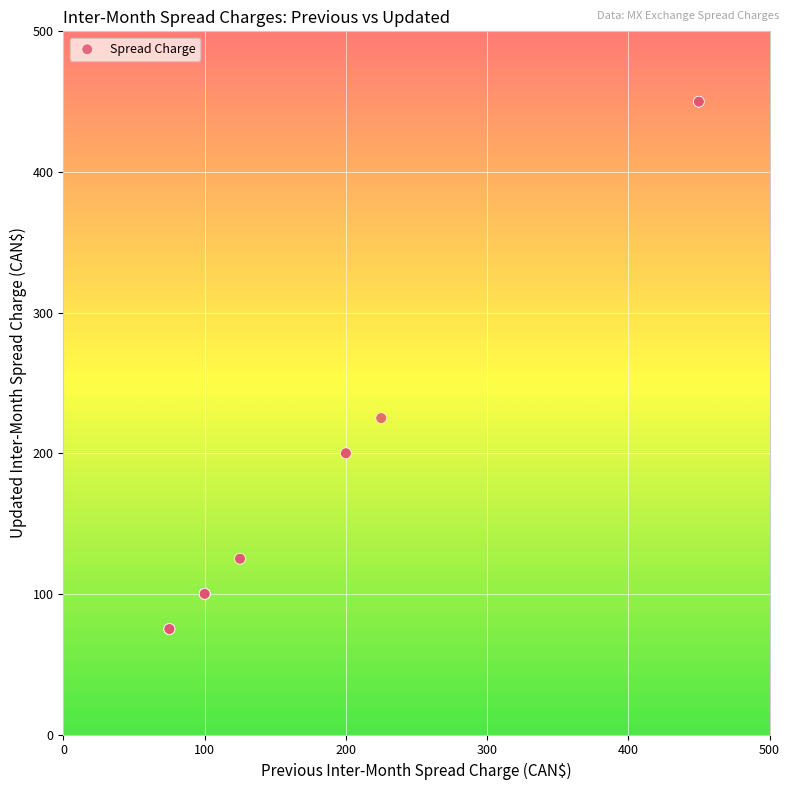

What Y value in the scatter plot is closest to 262?

225